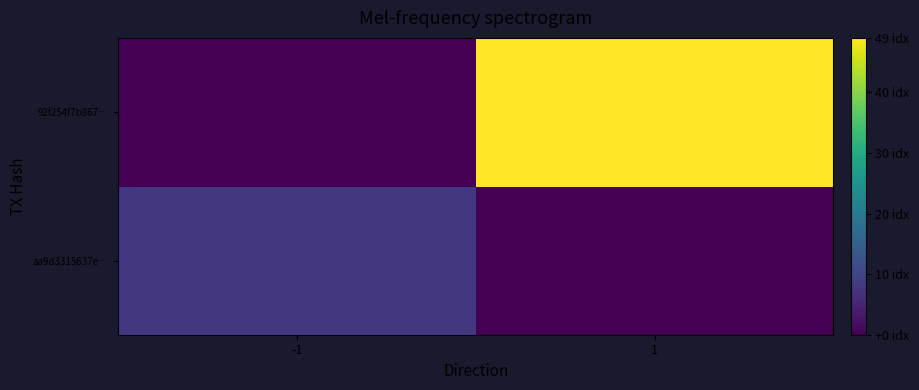

List the series in order of their peak value, lowest first.

aa9d3315637e…, 92f254f7b867…